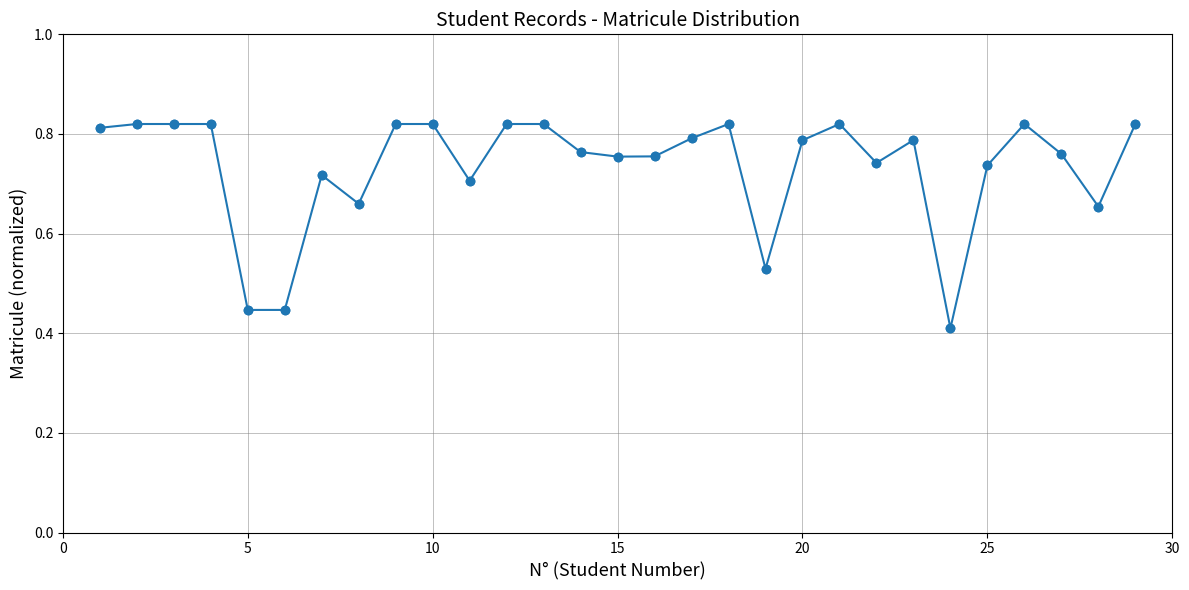

True or false: there are more than 1 points higher than both neighbors.

True